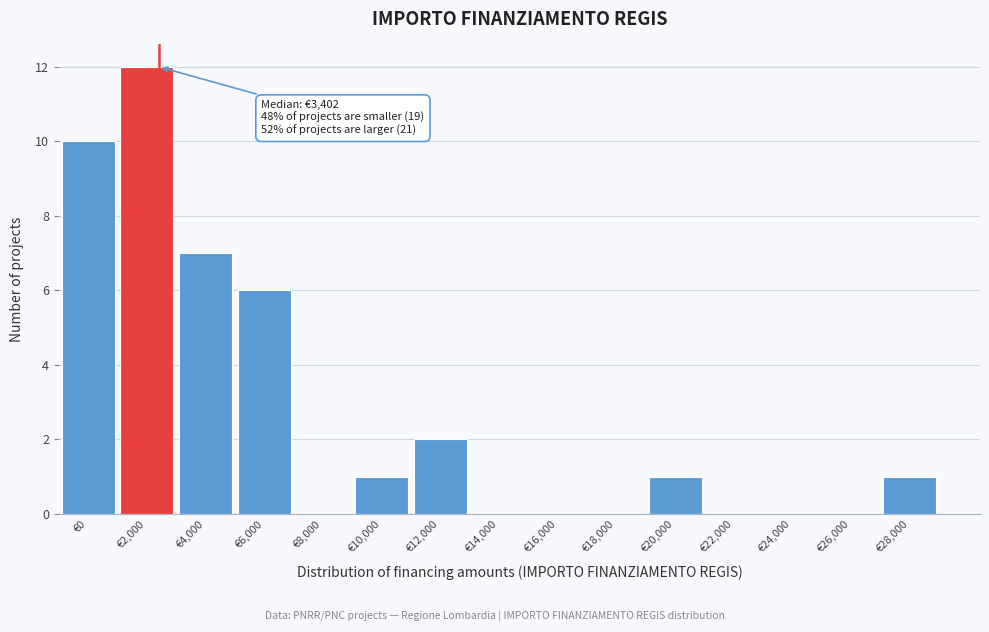

Reading left to right, transcribe all the data shown in this chart.

€0=10	€2,000=12	€4,000=7	€6,000=6	€8,000=0	€10,000=1	€12,000=2	€14,000=0	€16,000=0	€18,000=0	€20,000=1	€22,000=0	€24,000=0	€26,000=0	€28,000=1